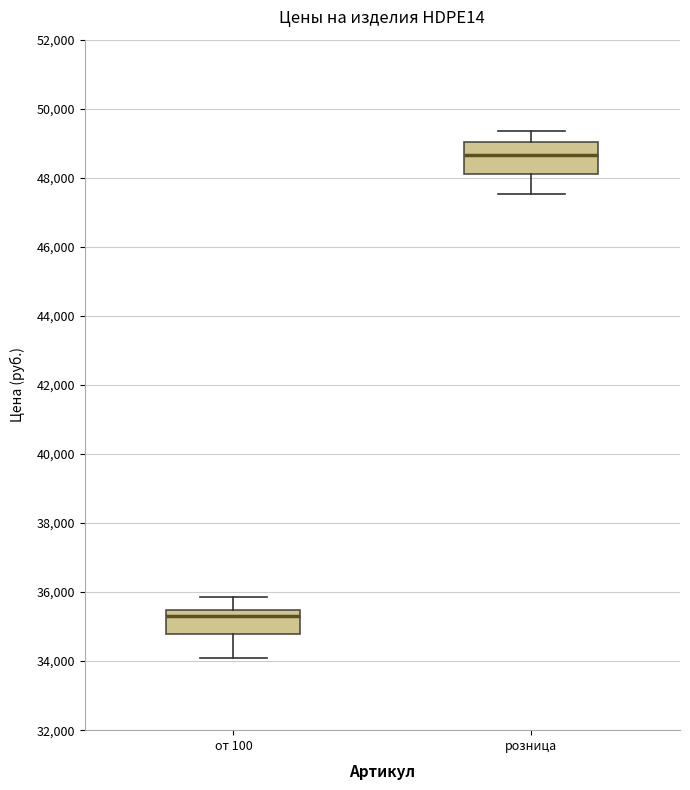

Which box has the highest median line?

розница